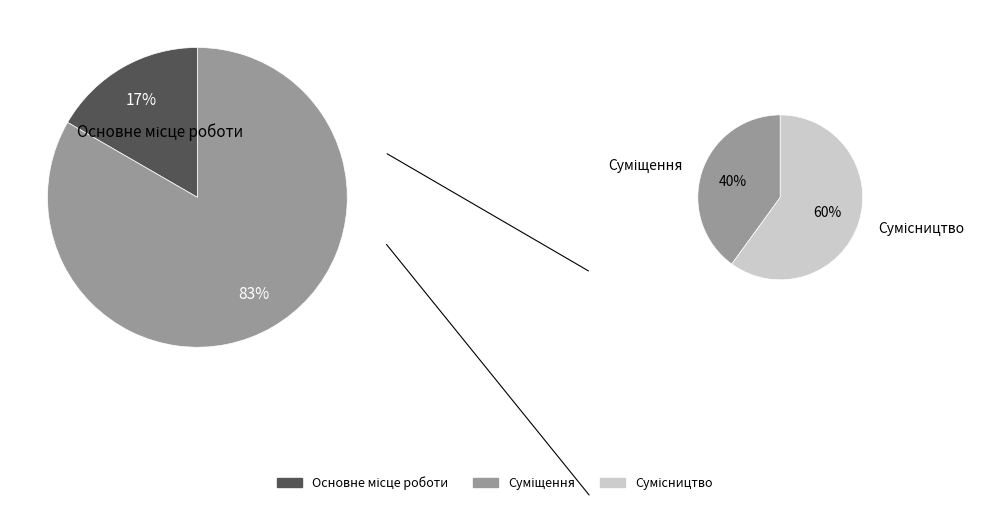

What percentage is NOT represented by Суміщення?

66.7%